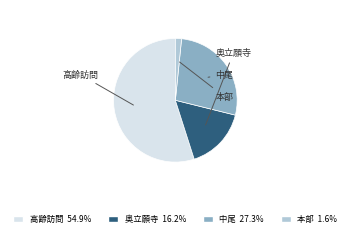

To the nearest percent, what is the difference between the largest and smallest slice percentages?

53%